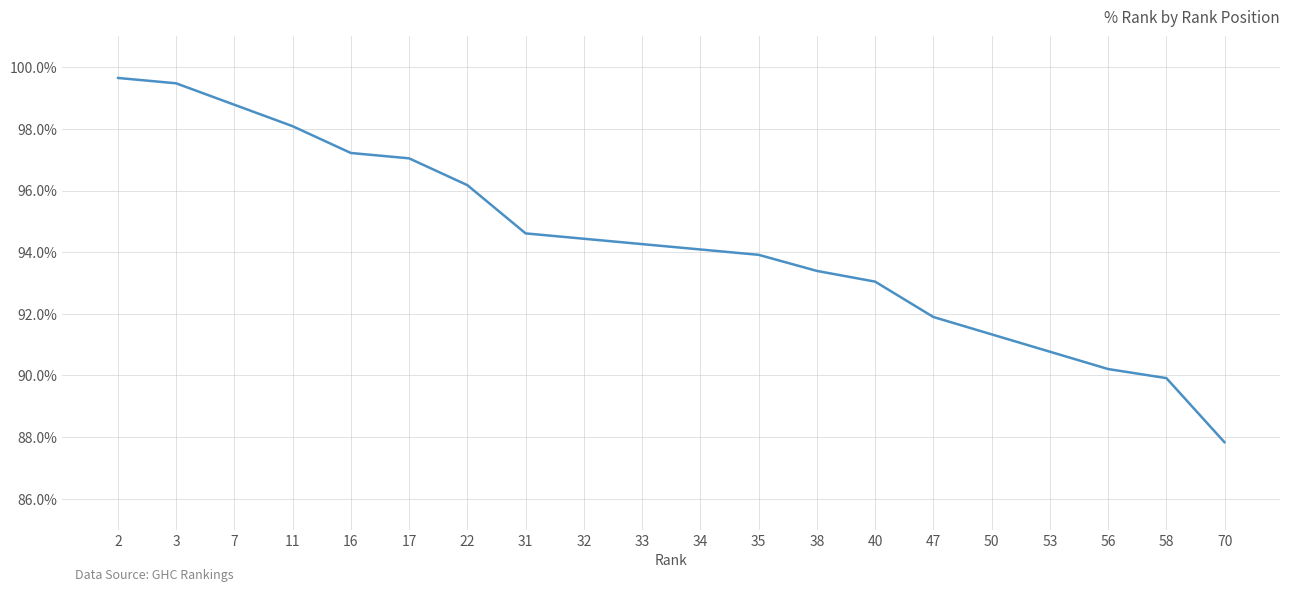

Rank the categories by value from lowest to highest.

70, 58, 56, 53, 50, 47, 40, 38, 35, 34, 33, 32, 31, 22, 17, 16, 11, 7, 3, 2